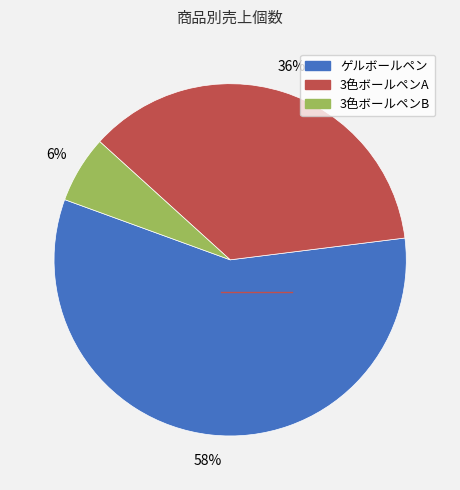

What percentage is the 3色ボールペンB slice, to the nearest percent?

6%